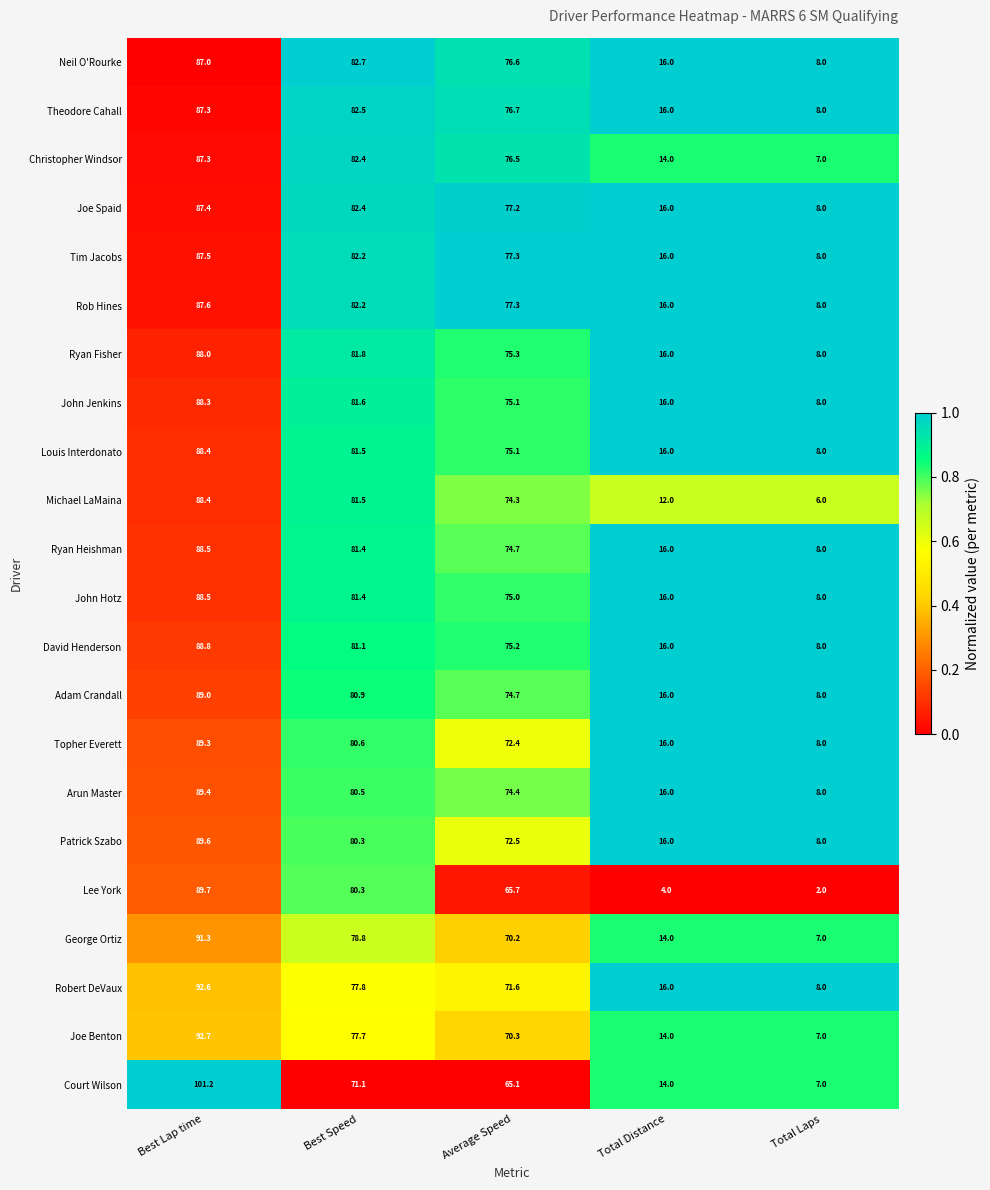

What is the total value across all series at Average Speed?

1623.2